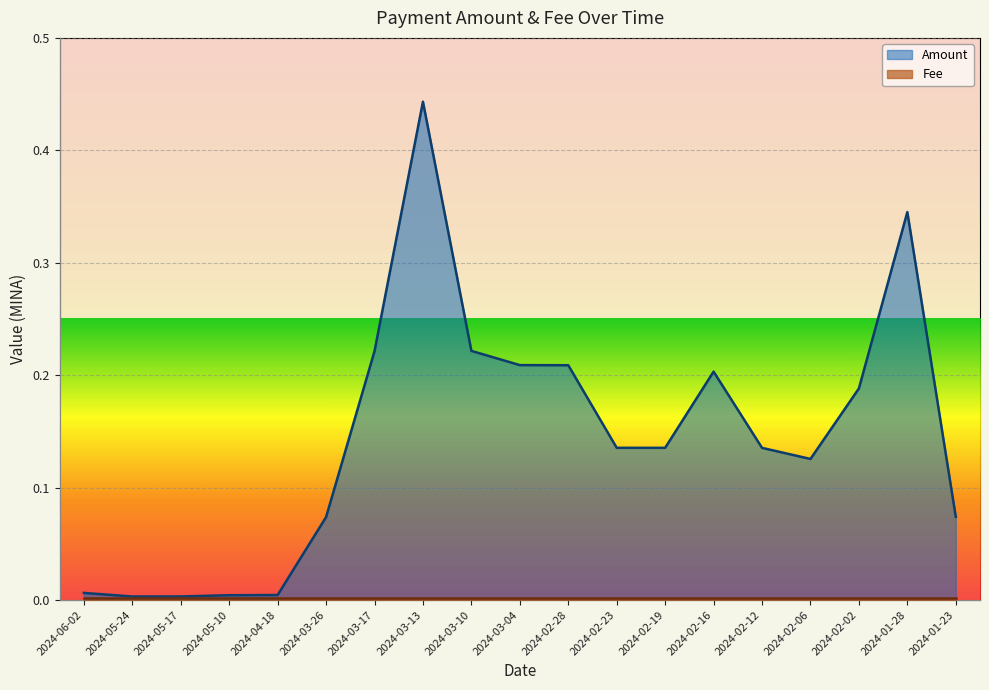

What position from the right is 2024-06-02?

19